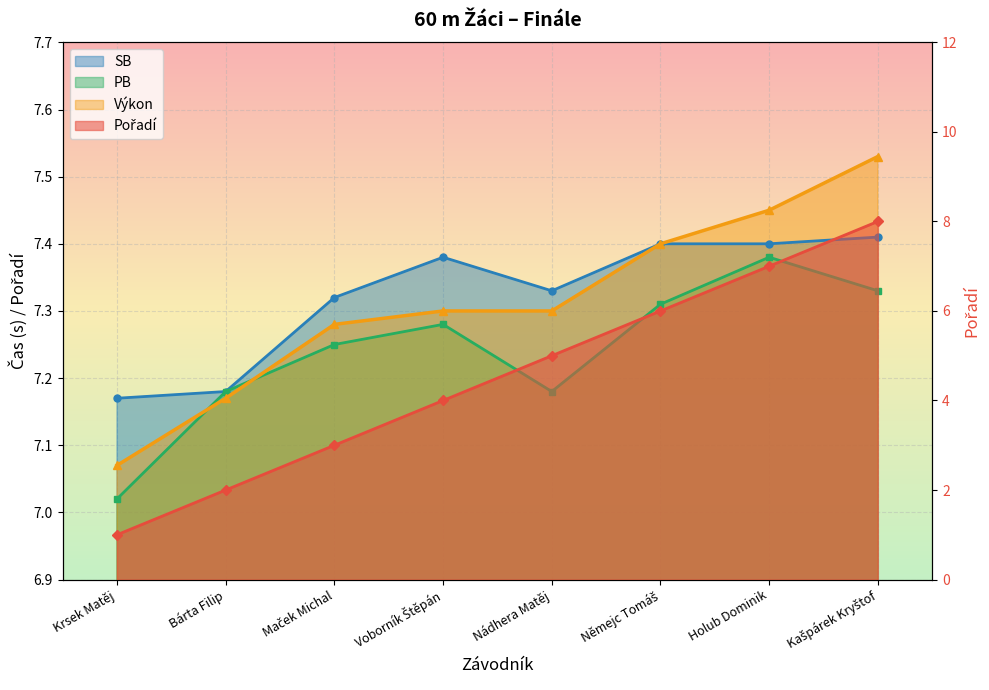

Which series has the largest total across all categories?

SB